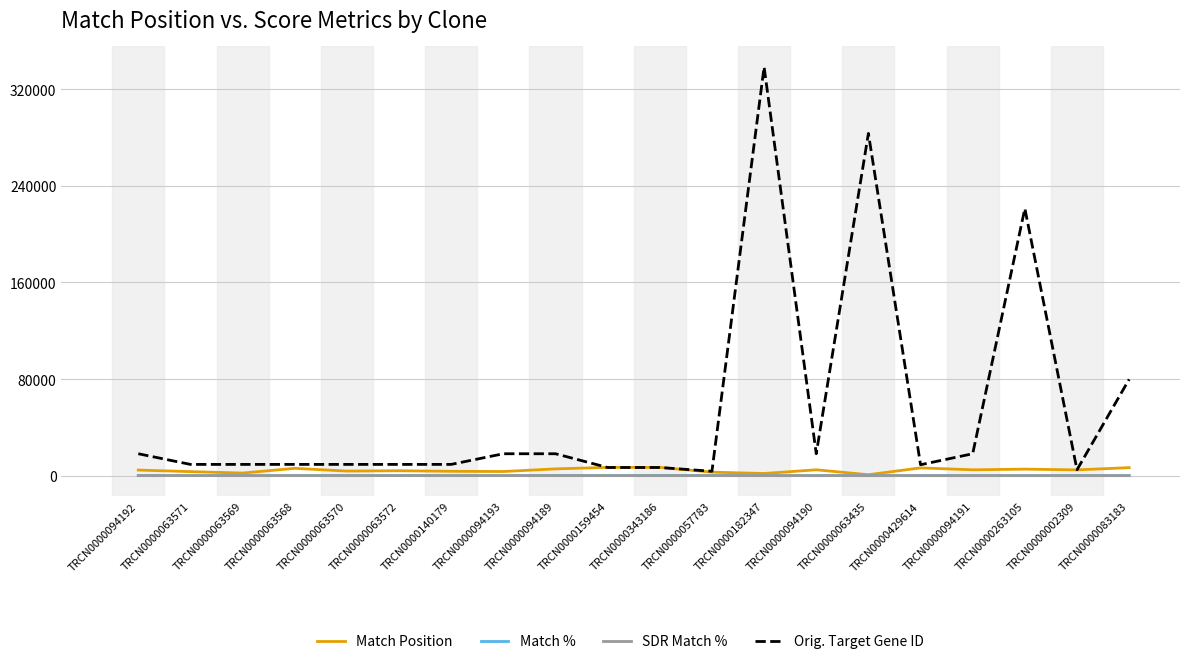

How many lines are shown in the chart?

4